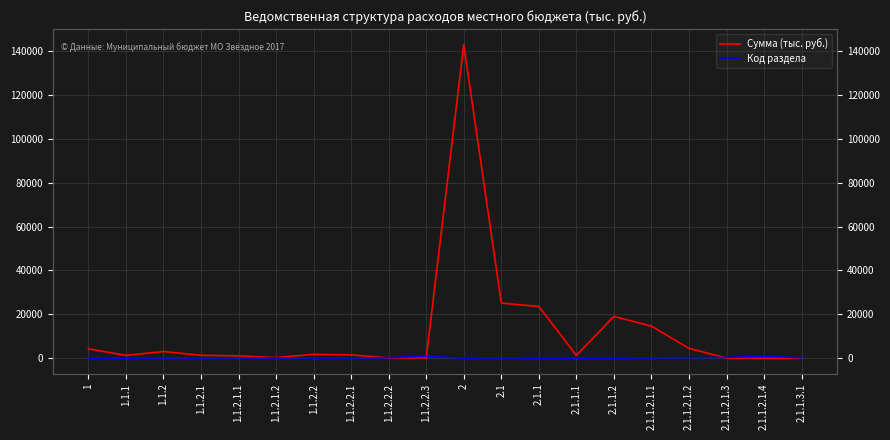

Which series has the largest total across all categories?

Сумма (тыс. руб.)